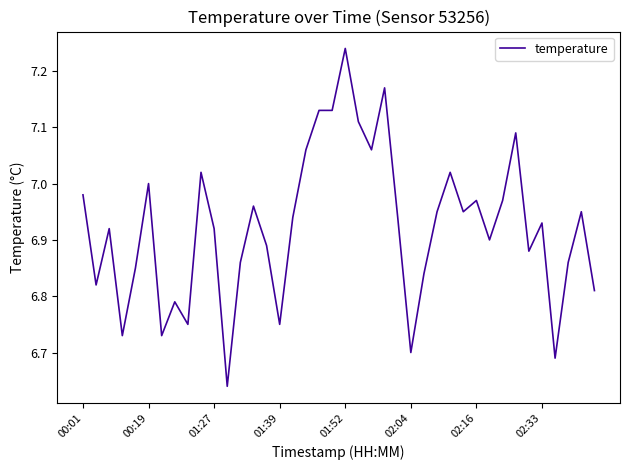

What is the difference between the maximum and minimum values?

0.6